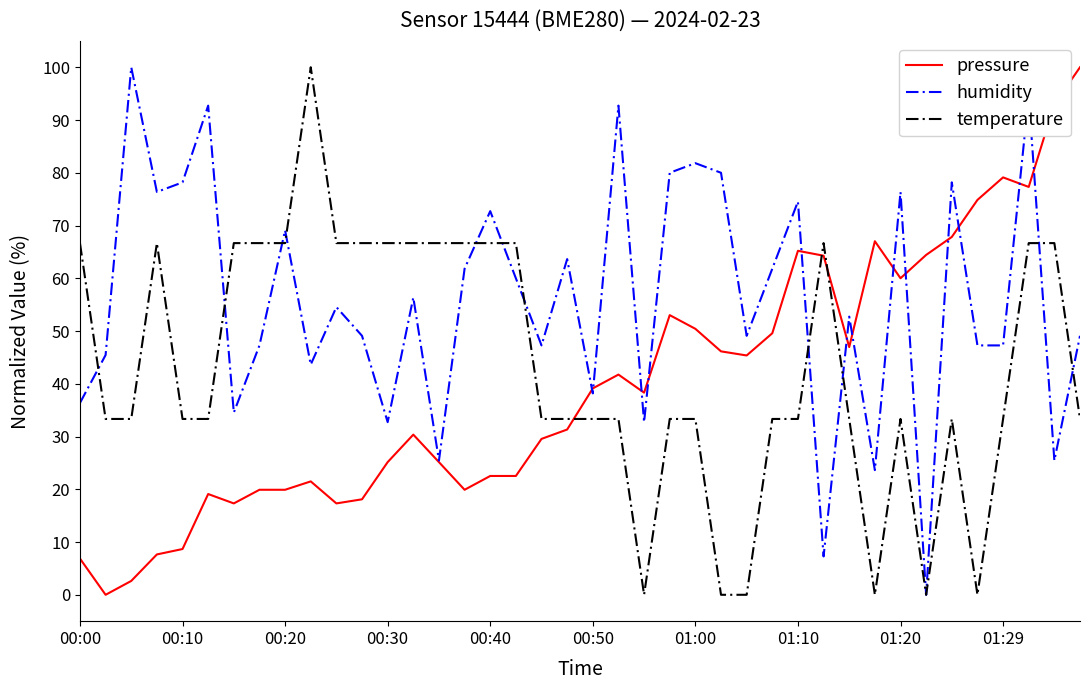

What is the average value of the humidity series?

56.0